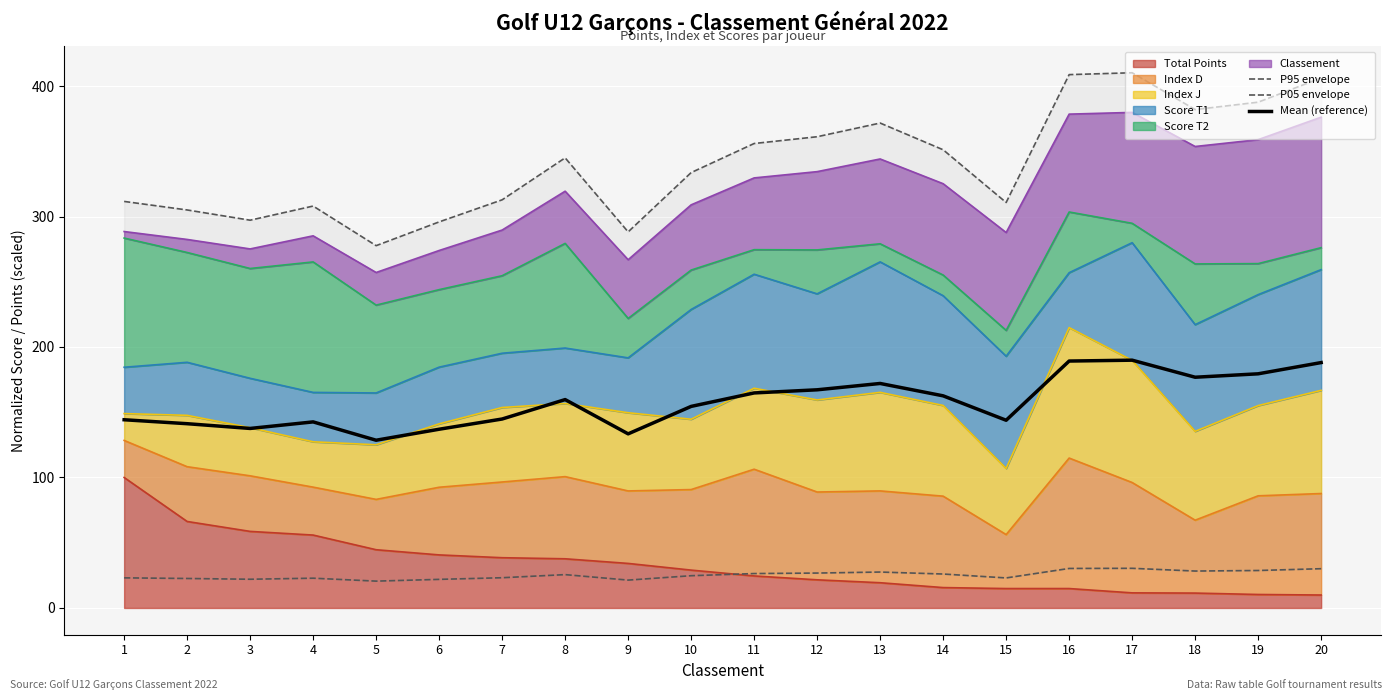

Rank the series by their average value, from lowest to highest.

P05 envelope, Mean (reference), P95 envelope